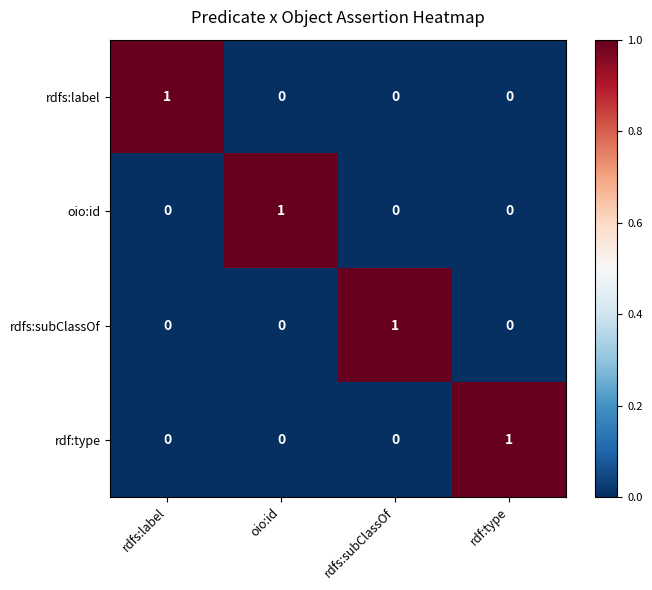

What is the total value across all series at oio:id?

1